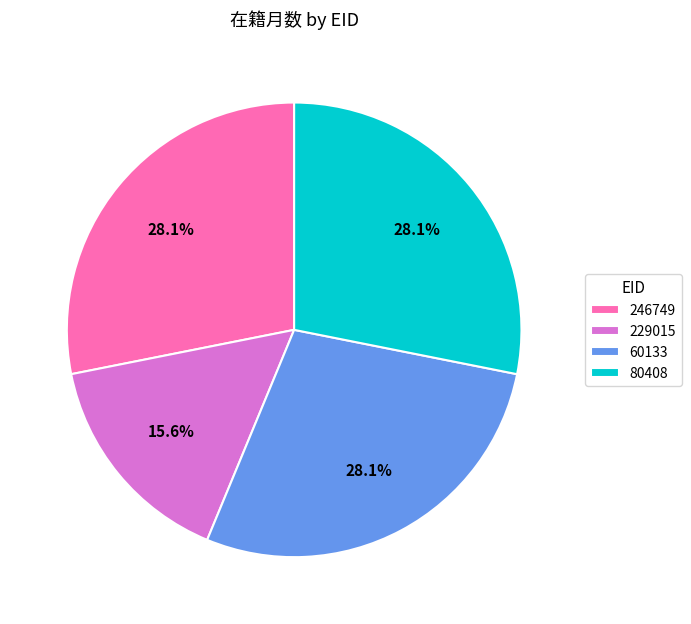

Approximately how many times larger is the value at 80408 compared to 60133?

1.0